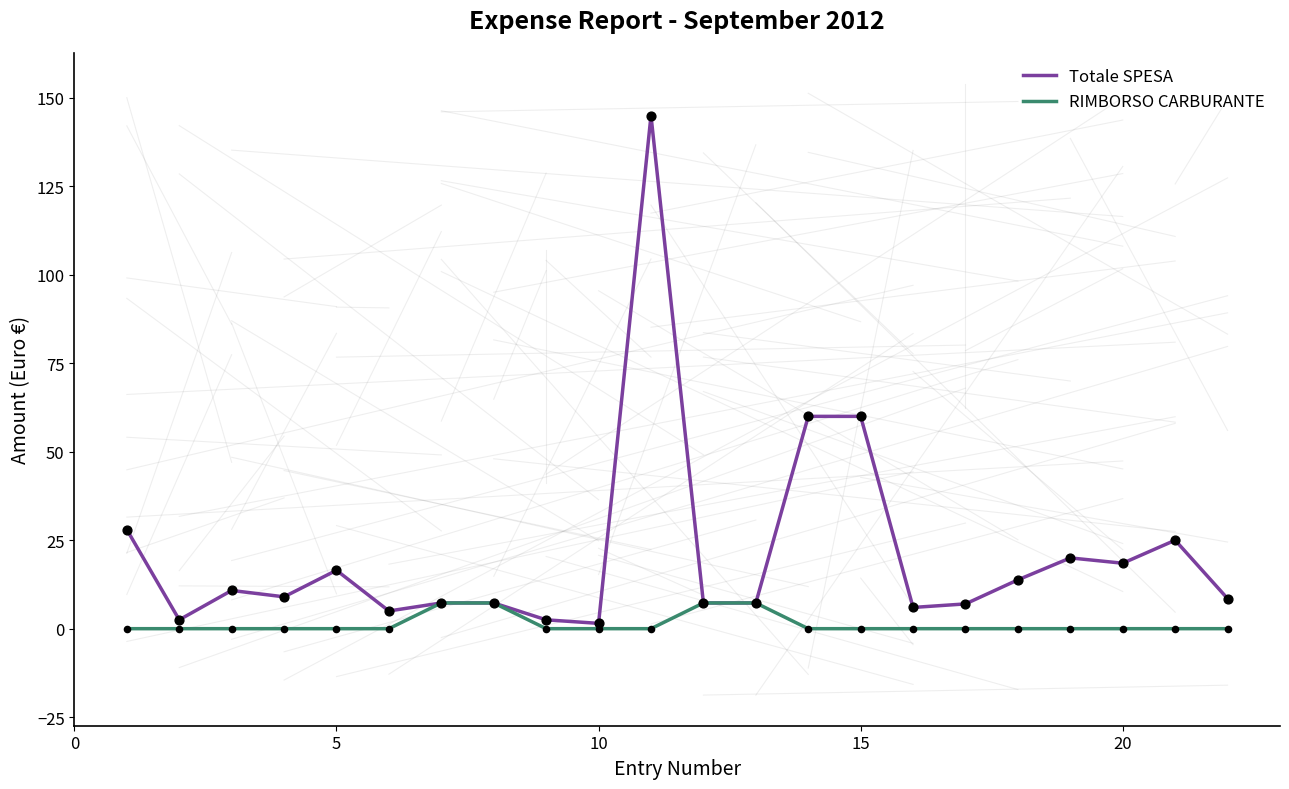

Which series has the widest spread of values?

Totale SPESA